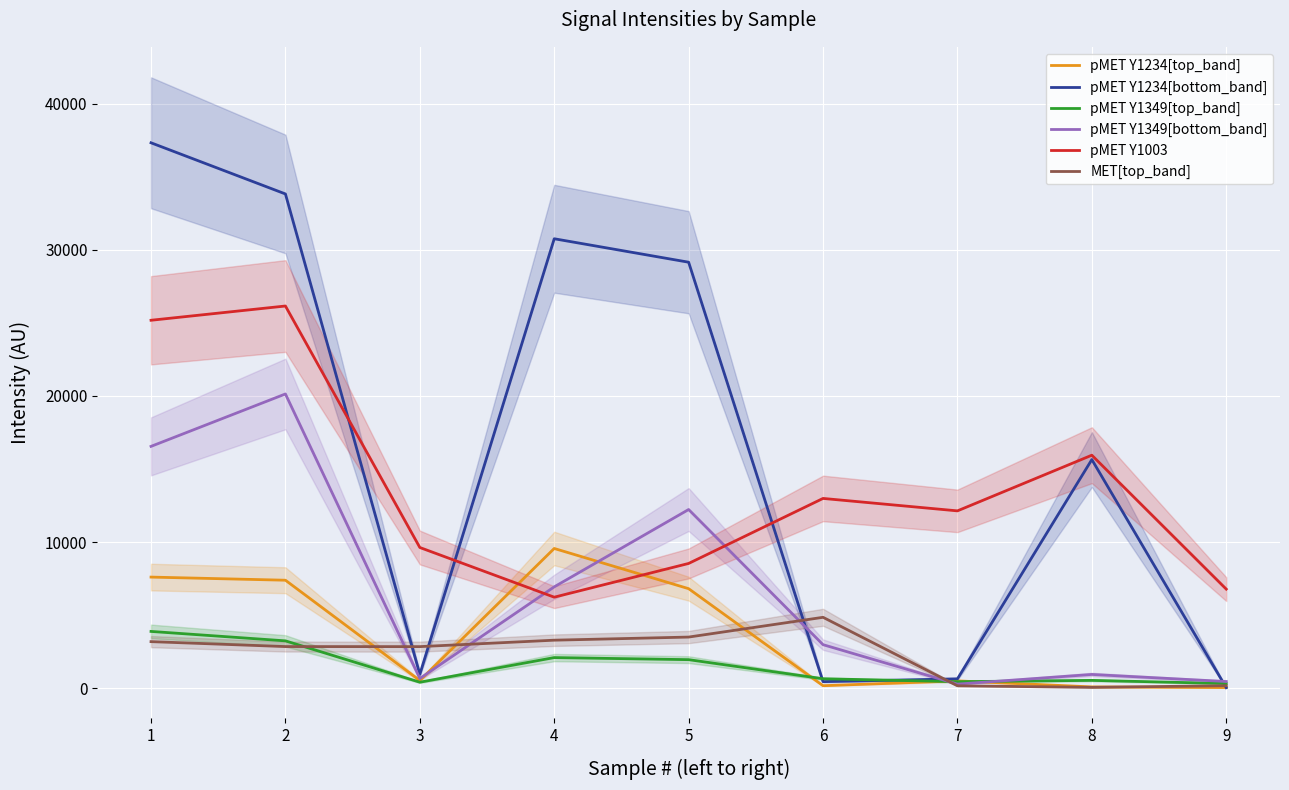

What is the difference between the pMET Y1349[top_band] values at 2 and 4?

1145.5